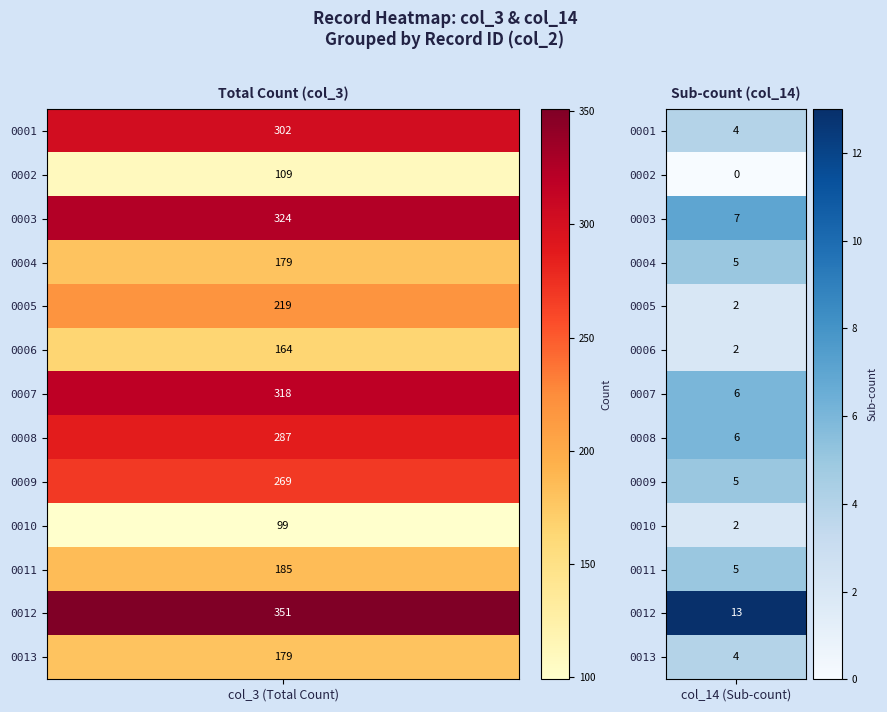

The 0005 series shows 114 at col_3. True or false?

False